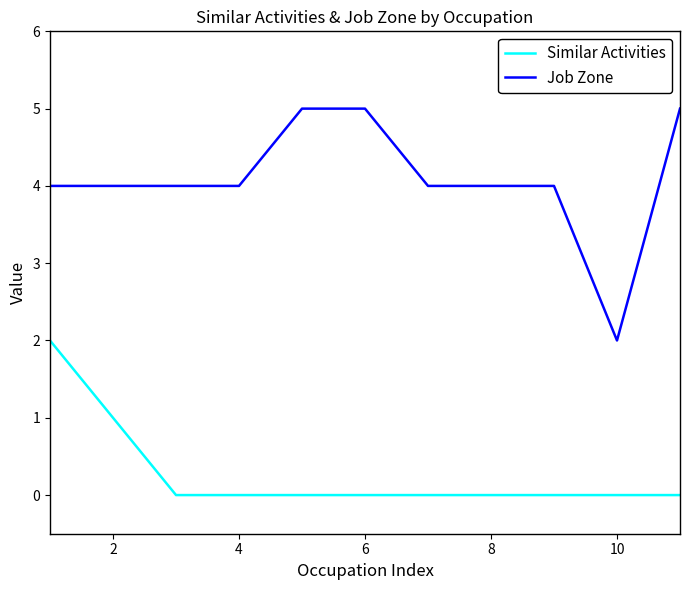

True or false: Similar Activities and Job Zone intersect in this chart.

False